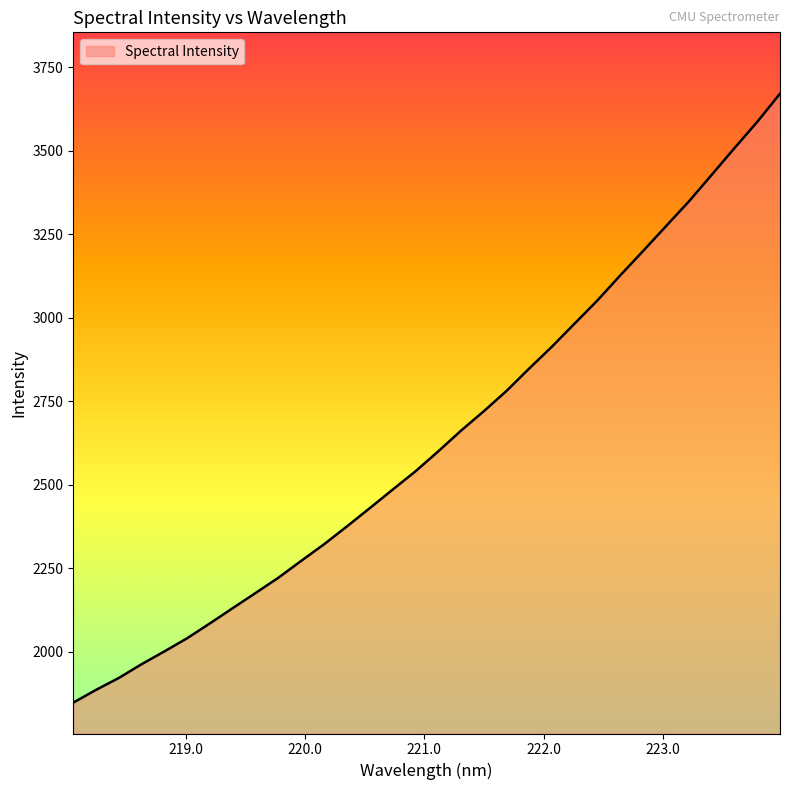

What is the smallest value displayed?

1848.0